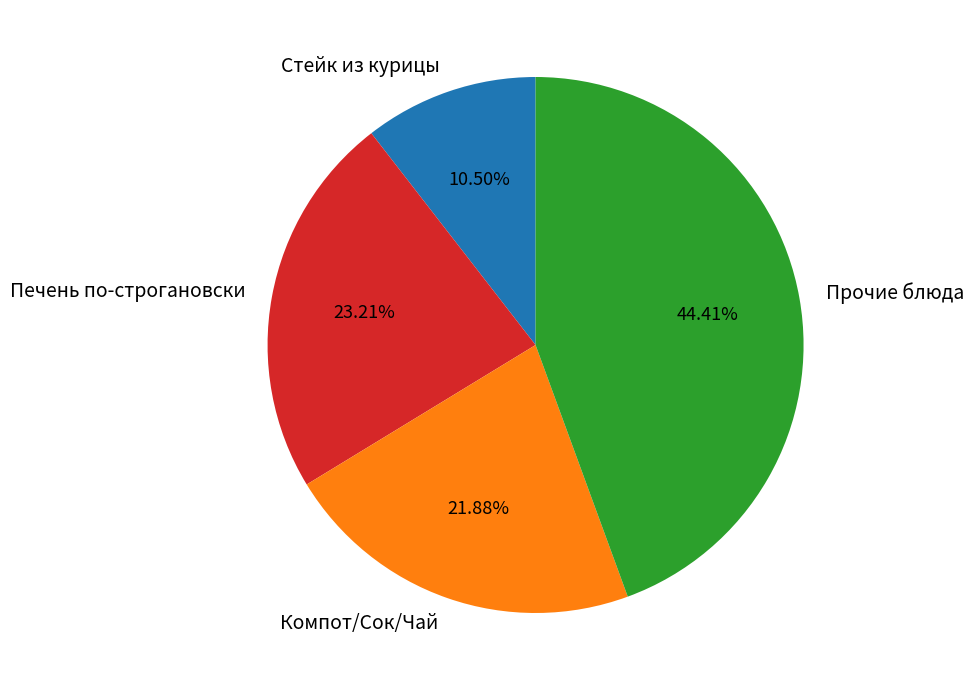

Count the number of slices in the pie.

4